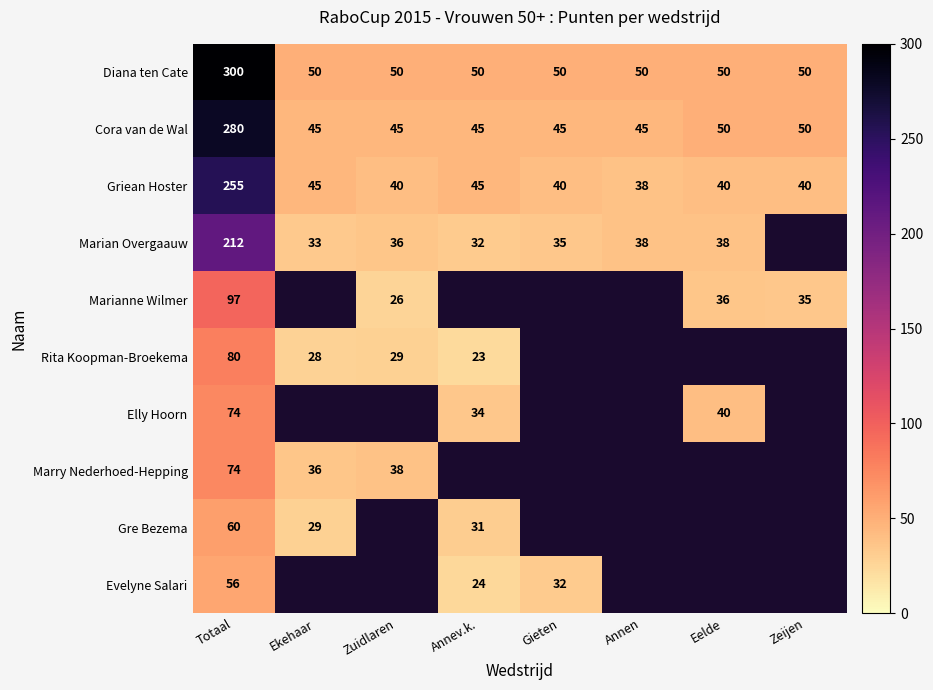

What is the difference between the highest and lowest values at Totaal?

244